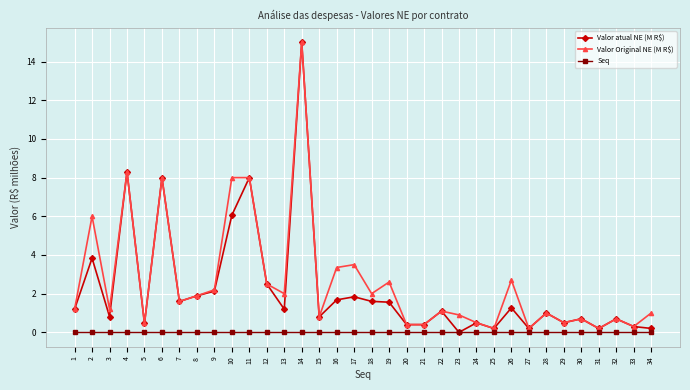

Is the value of Valor atual NE (M R$) at 15 greater than the value of Valor Original NE (M R$) at 34?

No